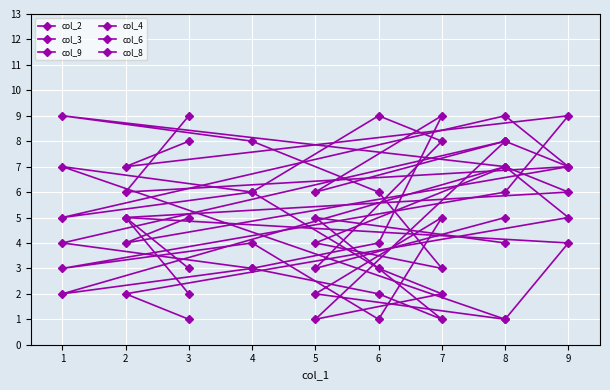

After their last crossing, which series has the higher values: col_6 or col_9?

col_9